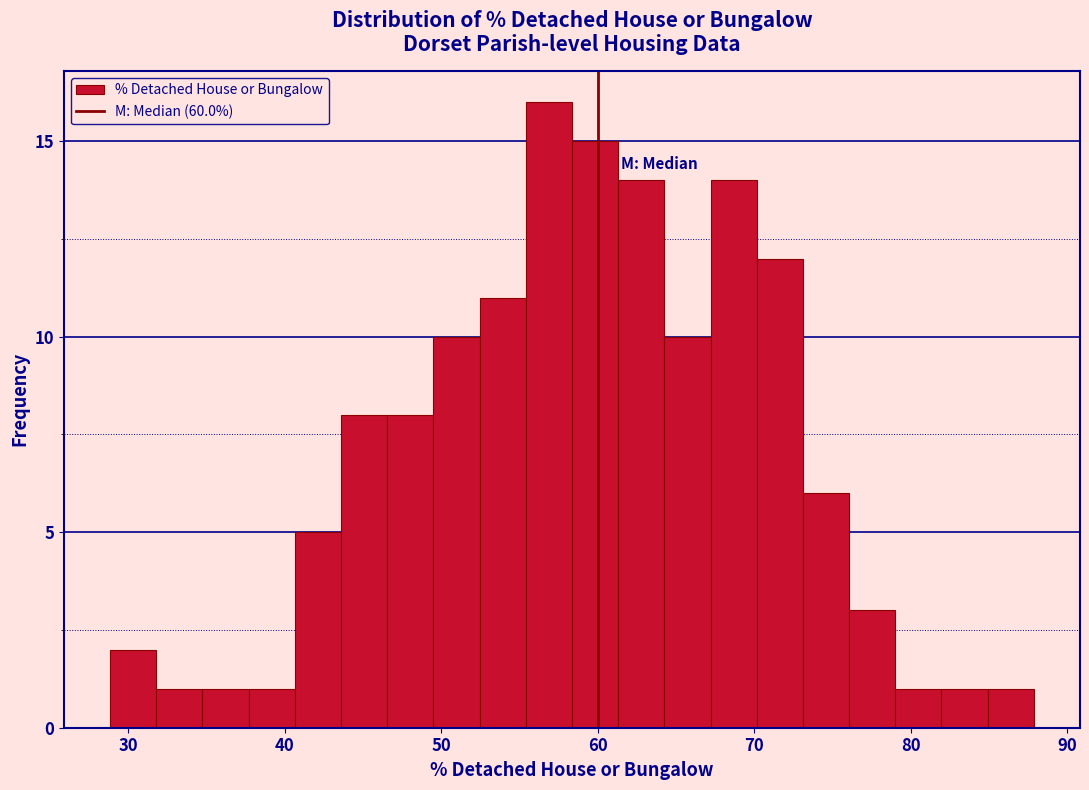

Around what value on the x-axis is the tallest bar? Give the approximate position of its centre, as read against the axis.

57